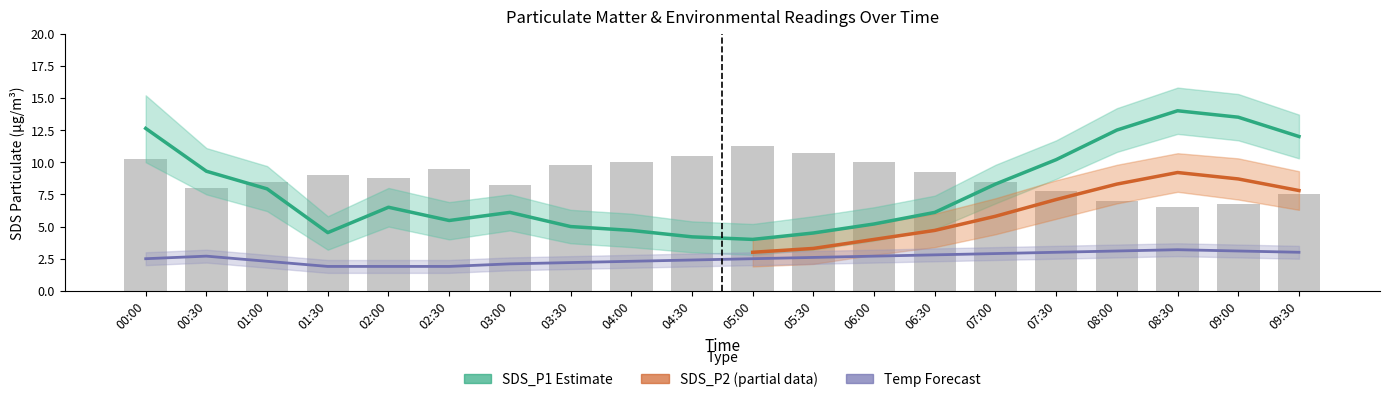

What is the difference between the Humidity values at 07:30 and 07:00?

0.8